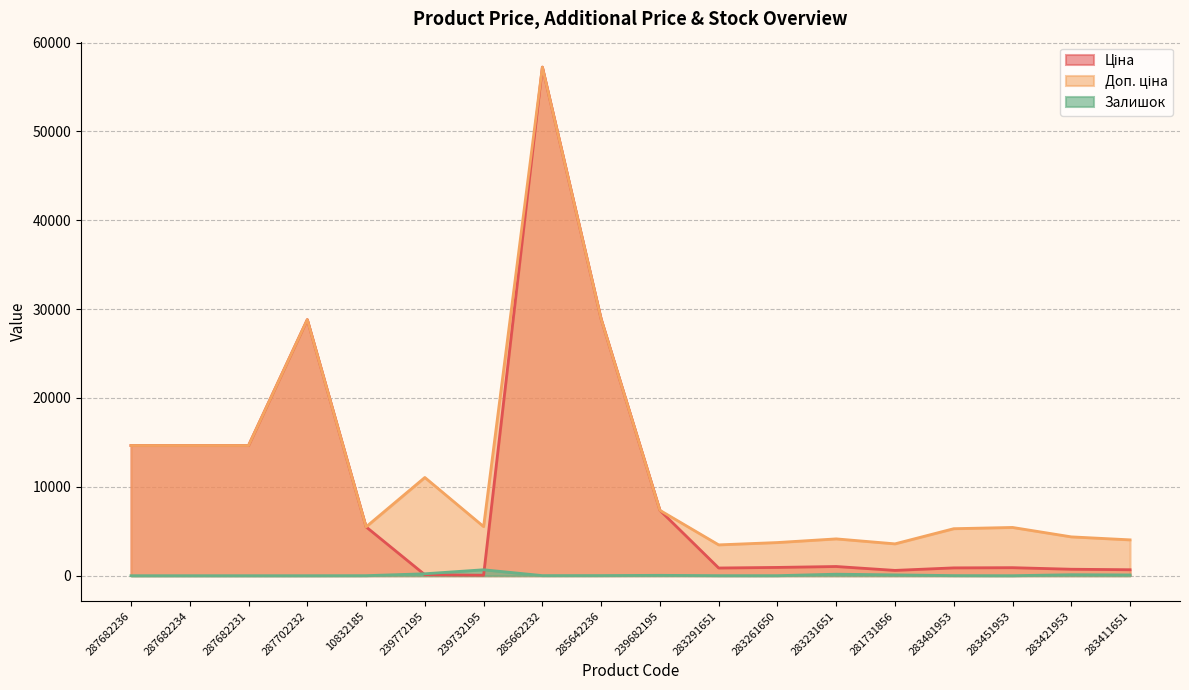

The value of Ціна at 10832185 is 9254.9. True or false?

False